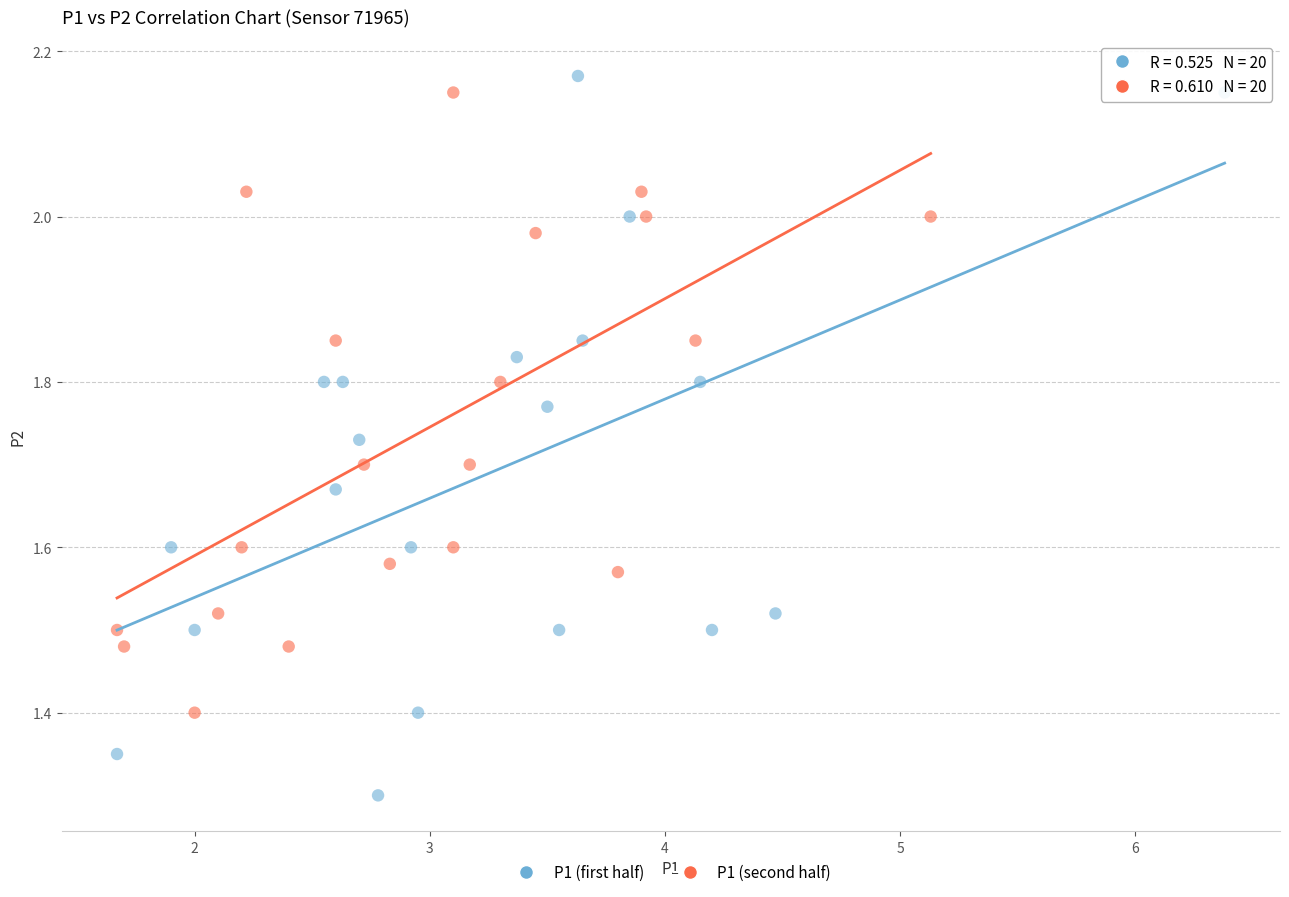

Which series has the largest Y range (max minus min)?

P1 (first half)